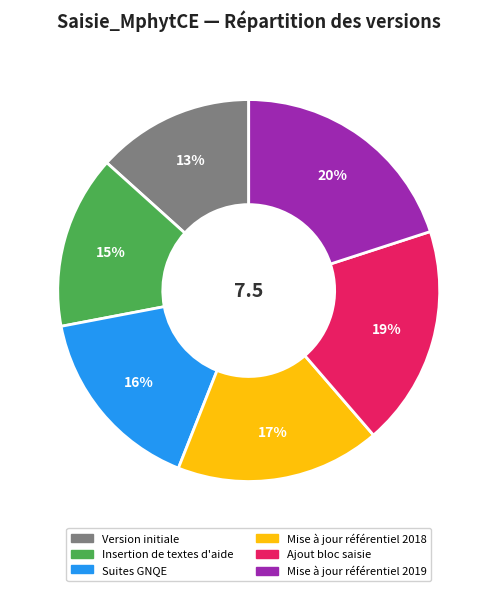

How many slices are in this pie chart?

6